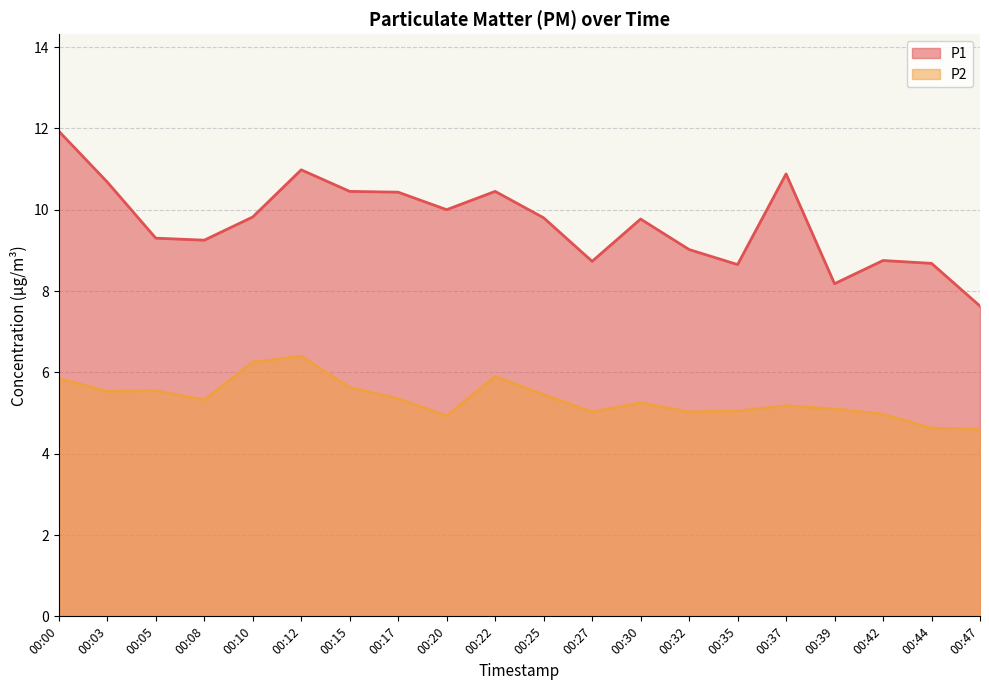

At how many categories does at least one series exceed 5?

20